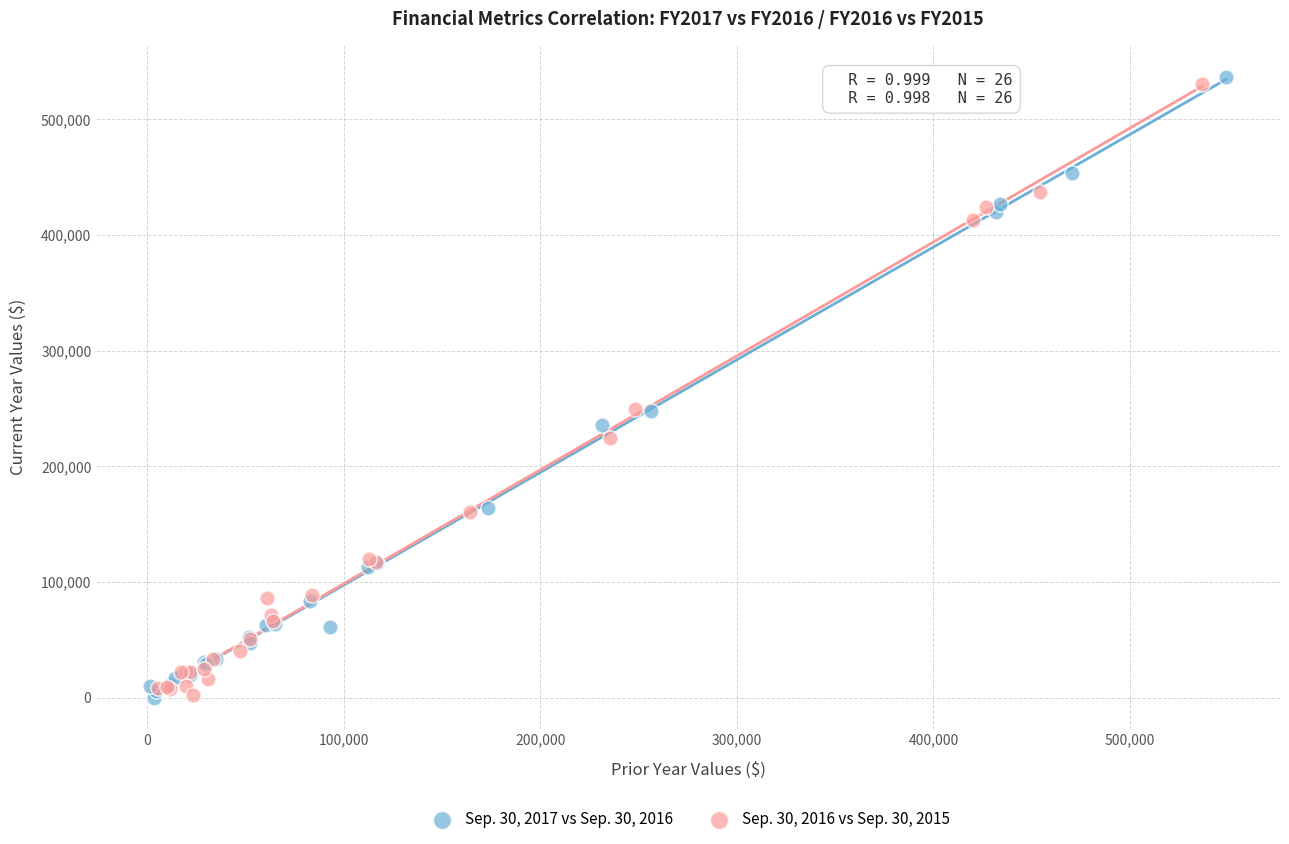

Which series has the largest Y range (max minus min)?

Sep. 30, 2017 vs Sep. 30, 2016